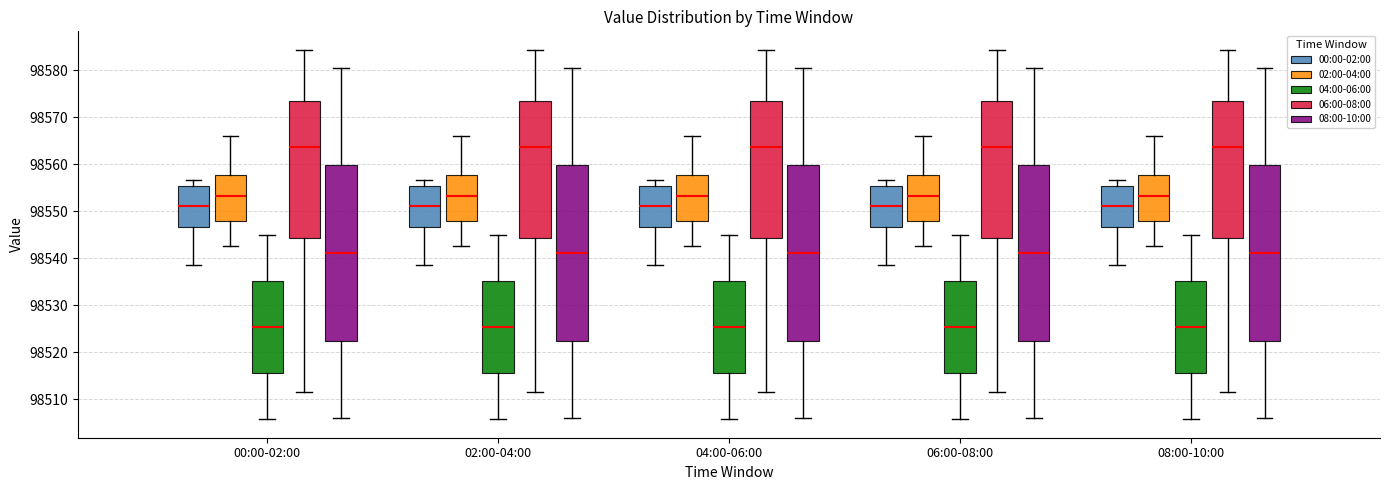

Where is the upper edge of the box for 00:00-02:00 (02:00-04:00) on the y-axis? The values are not printed on the chart, so give them approximately, as read against the axis.

98558